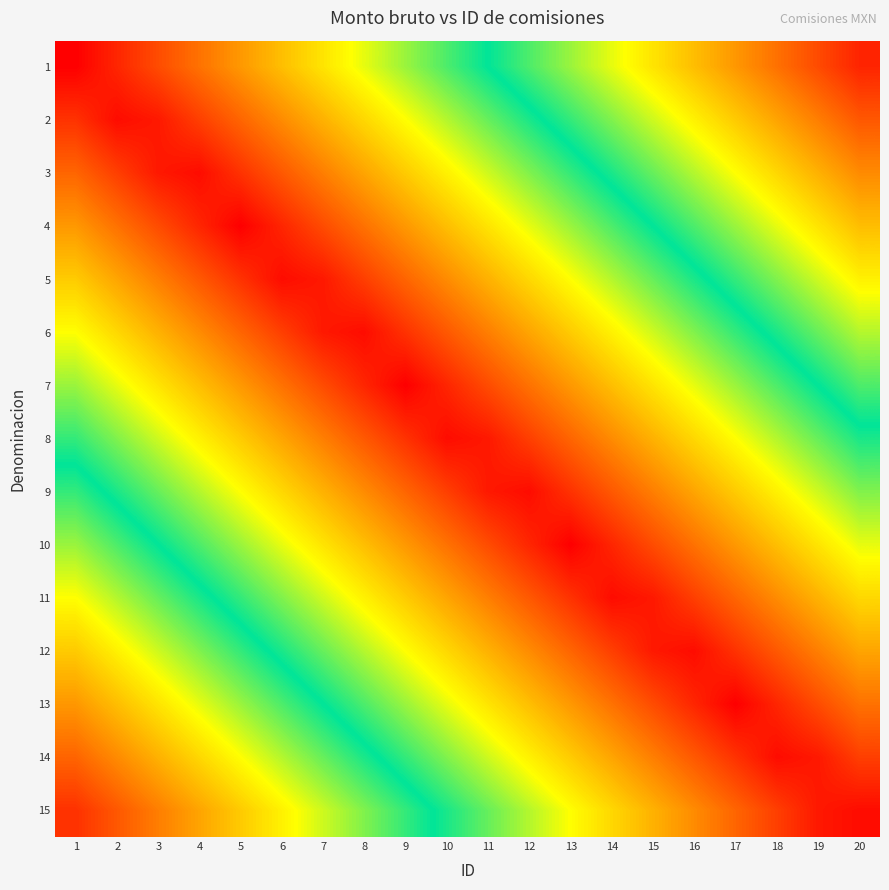

Which has a higher value, 12 or 2?

12